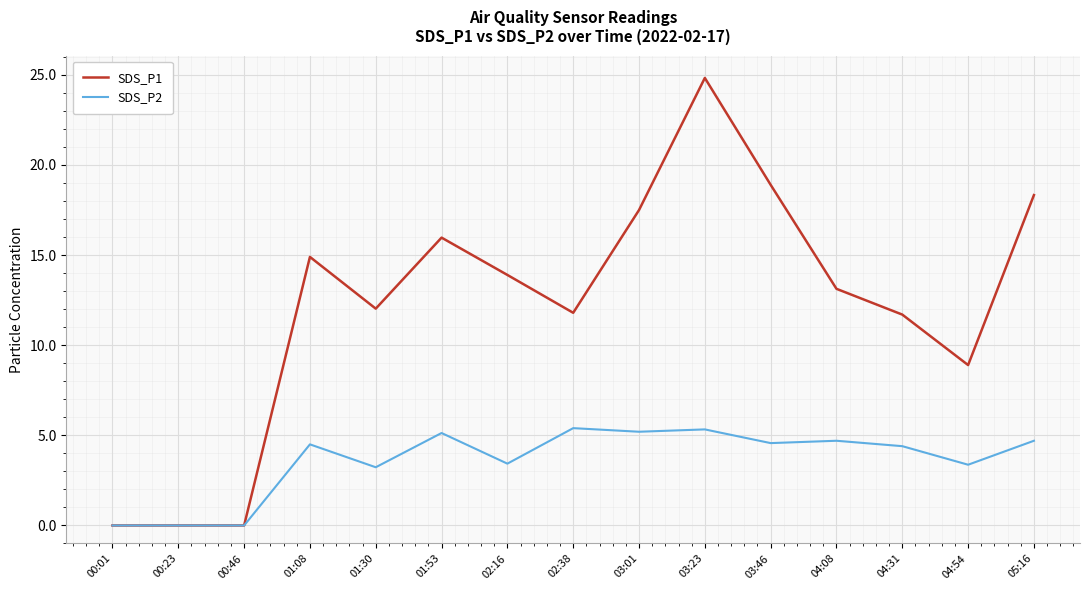

At 04:31, list the series in order from smallest to largest.

SDS_P2, SDS_P1